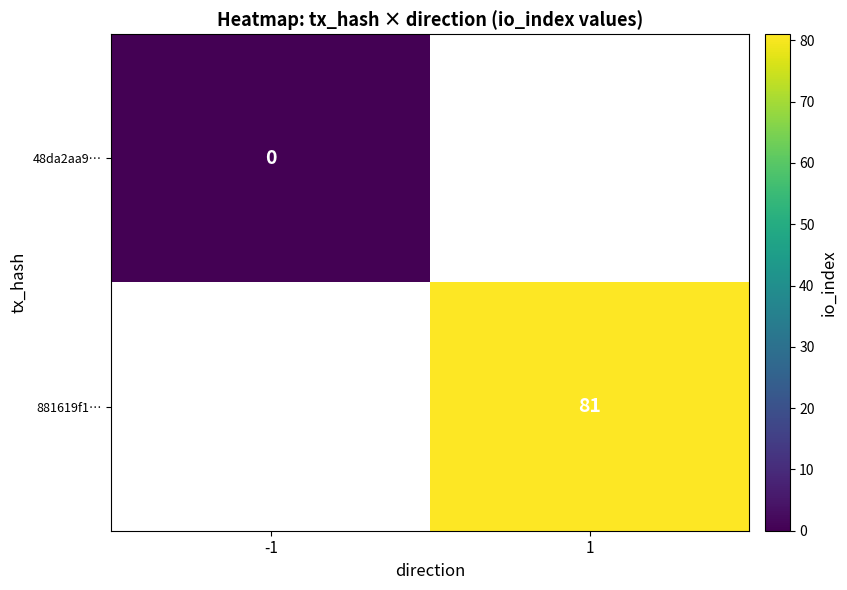

Which has a higher value, -1 or 1?

1